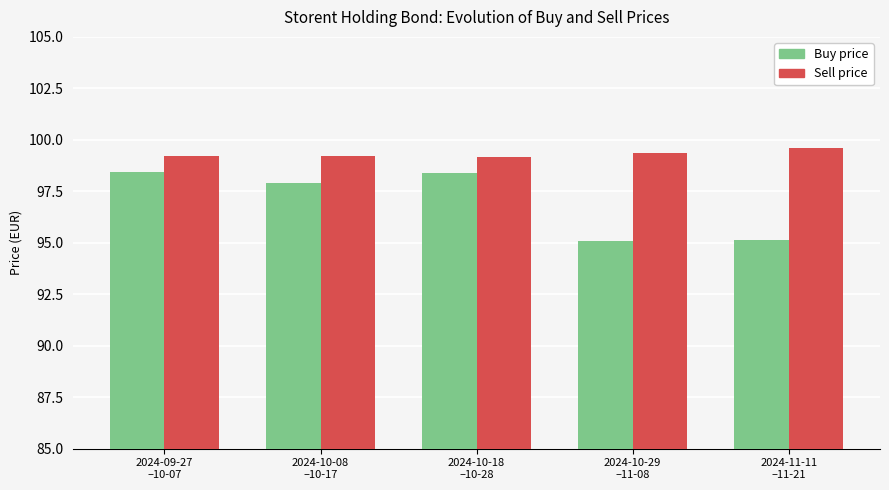

Rank the series by their average value, from lowest to highest.

Buy price, Sell price